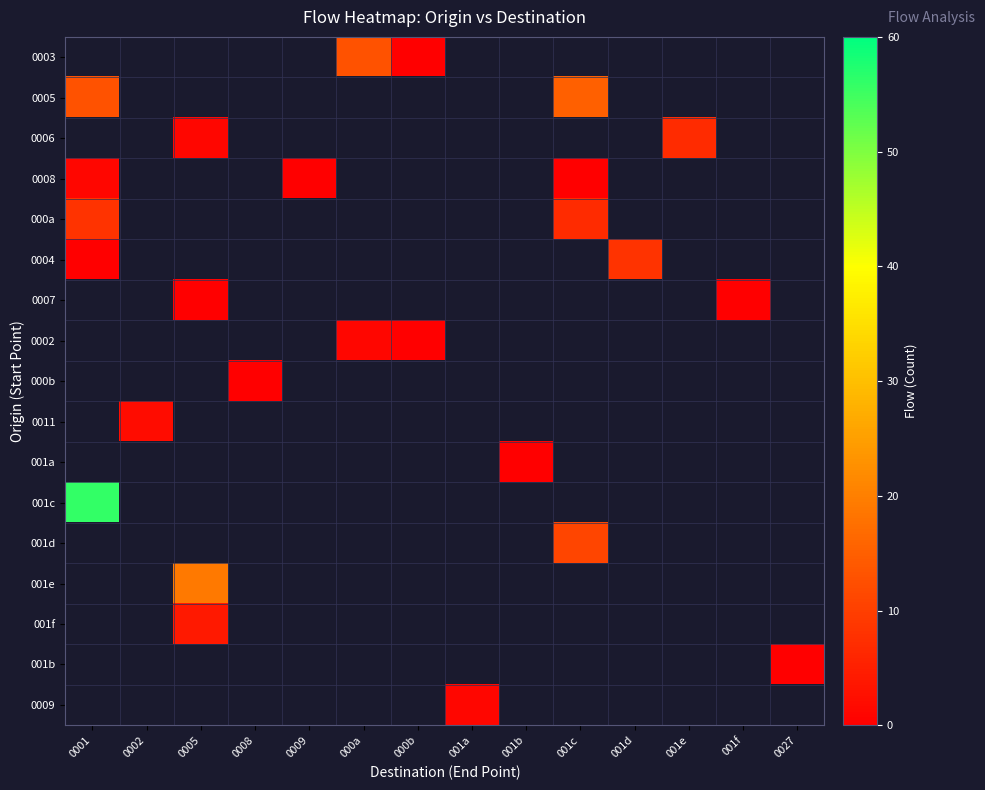

Which category has the lowest value across all series?

000b